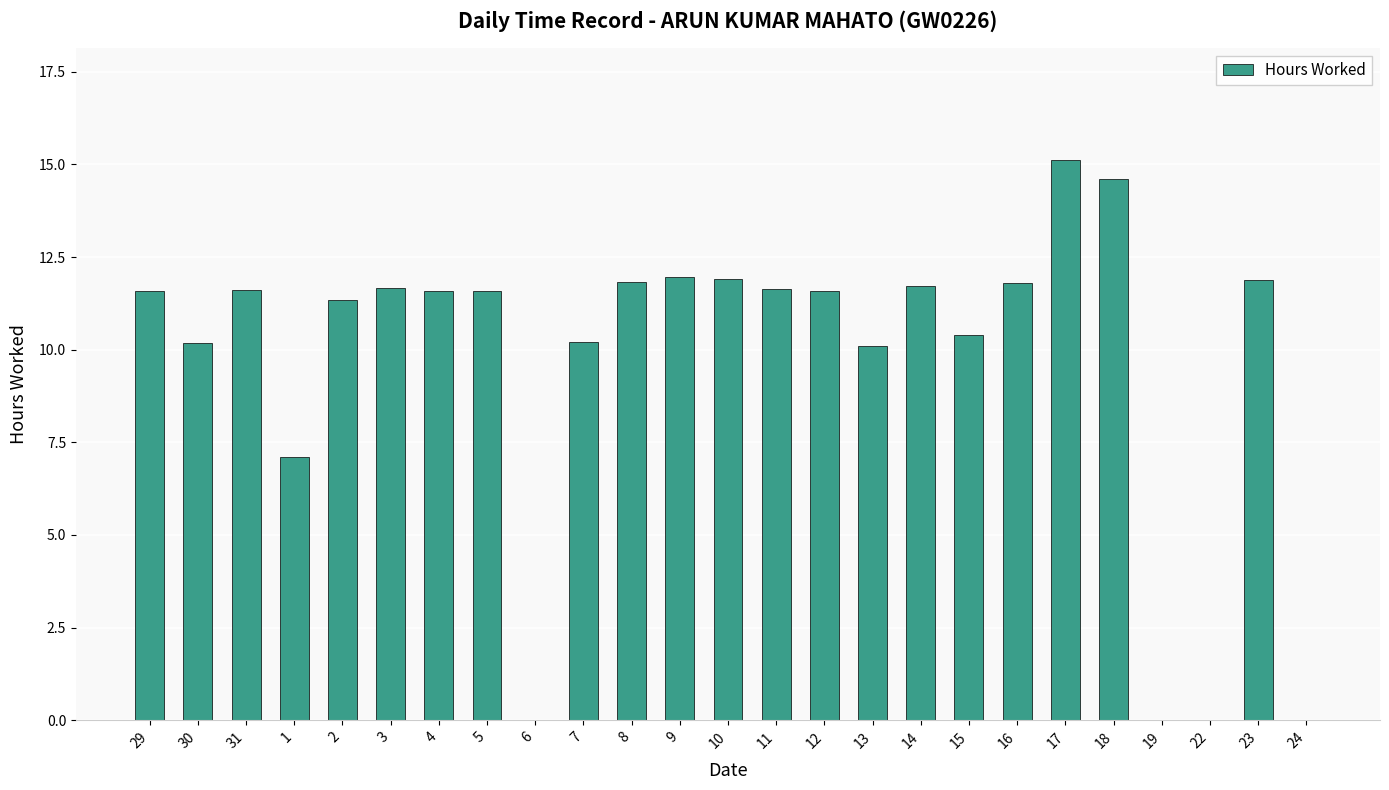

What is the sum of all values?

241.3